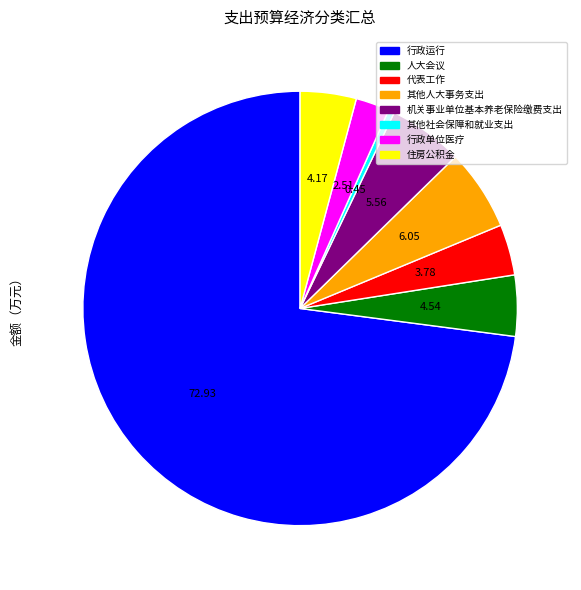

Which category has the smallest portion of the pie?

其他社会保障和就业支出